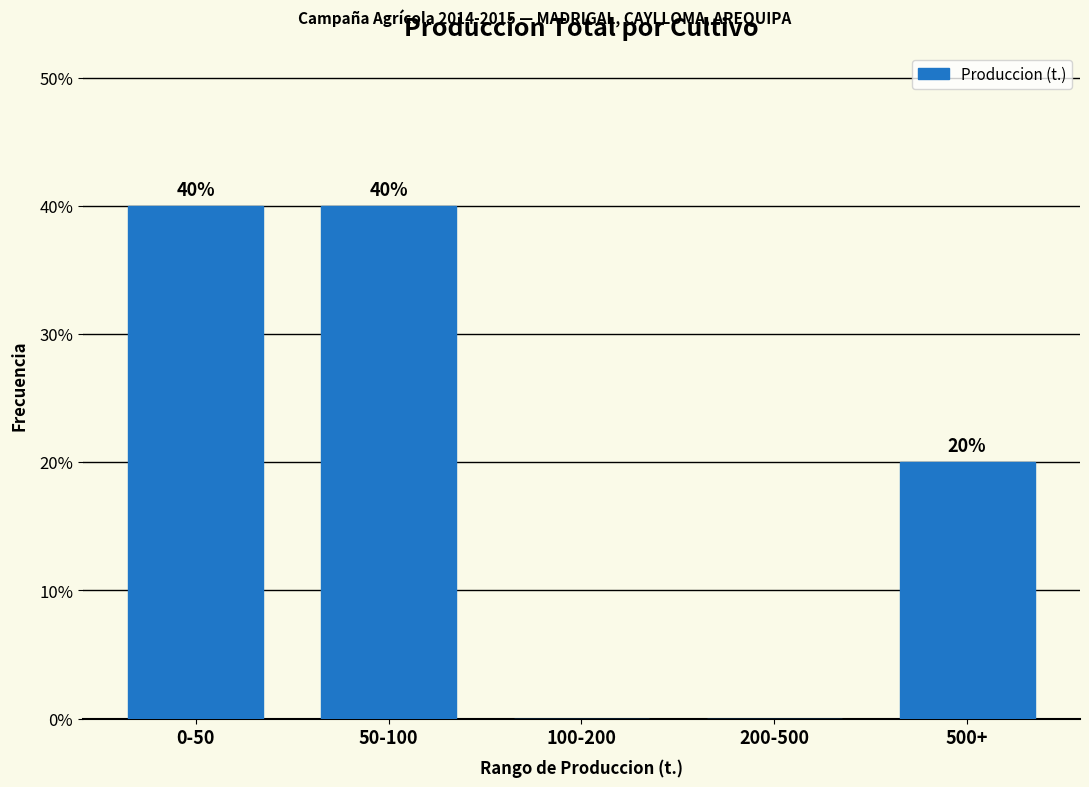

Reading left to right, list all the values displayed in this chart.

0-50=40	50-100=40	100-200=0	200-500=0	500+=20